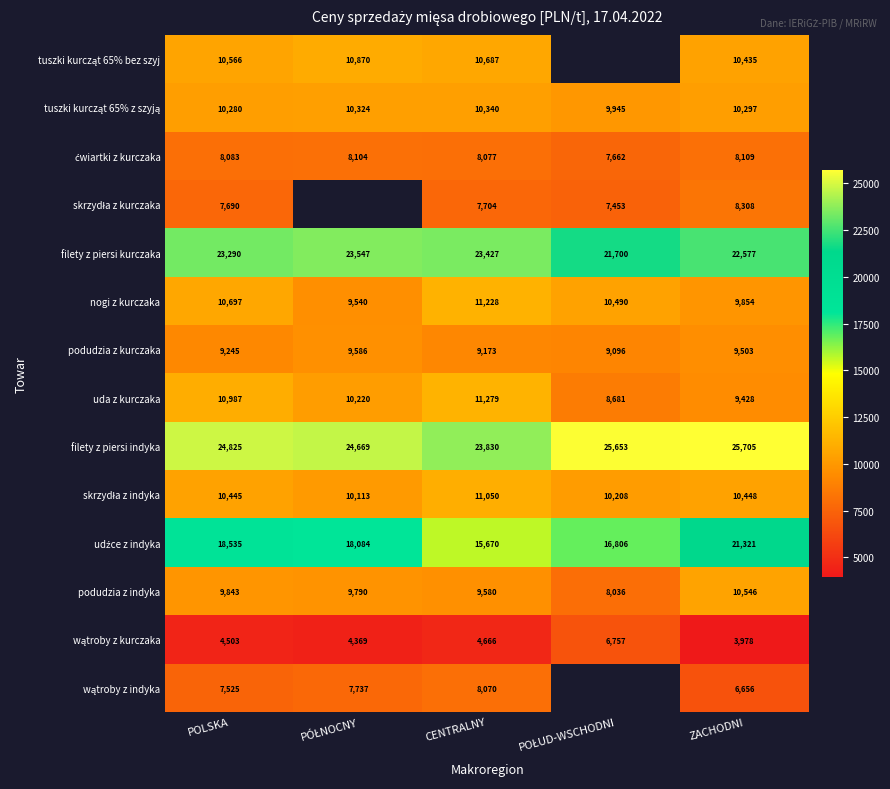

Where does the uda z kurczaka series first go above 10220?

POLSKA